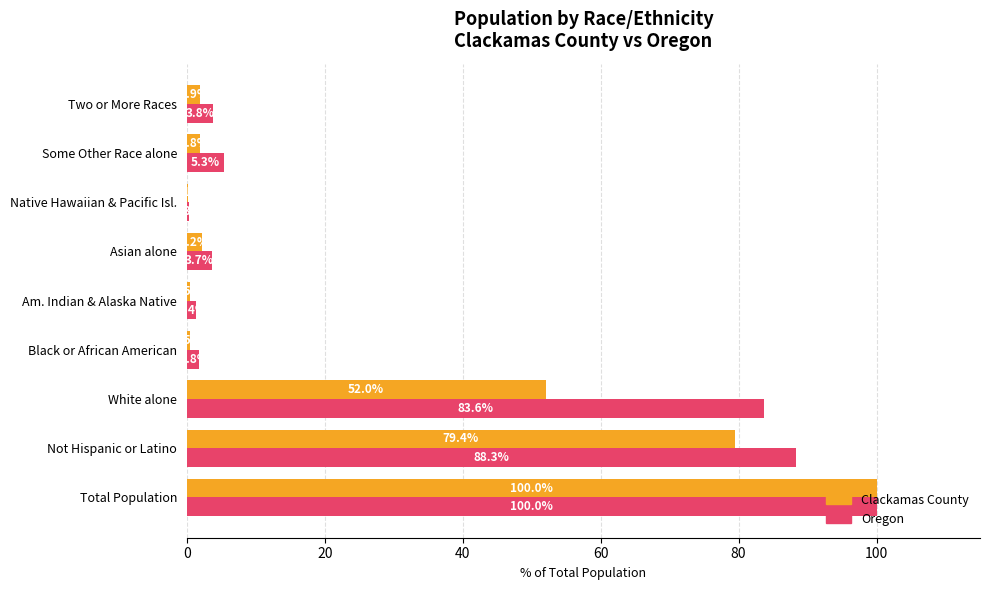

Between Total Population and Two or More Races, which series saw the biggest shift?

Clackamas County